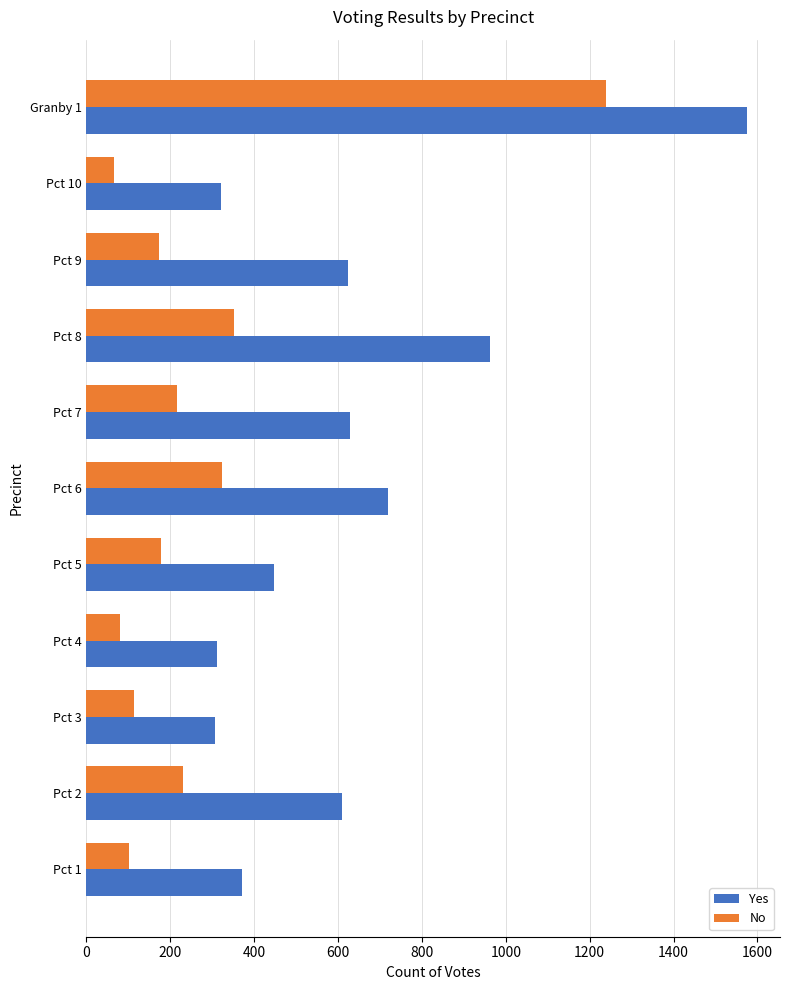

At Pct 4, list the series in order from smallest to largest.

No, Yes